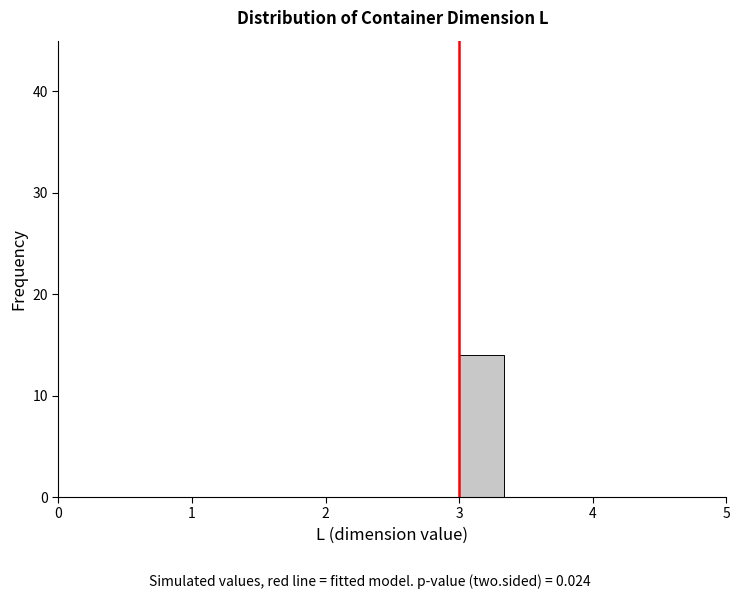

Around what value on the x-axis is the tallest bar? Give the approximate position of its centre, as read against the axis.

3.2